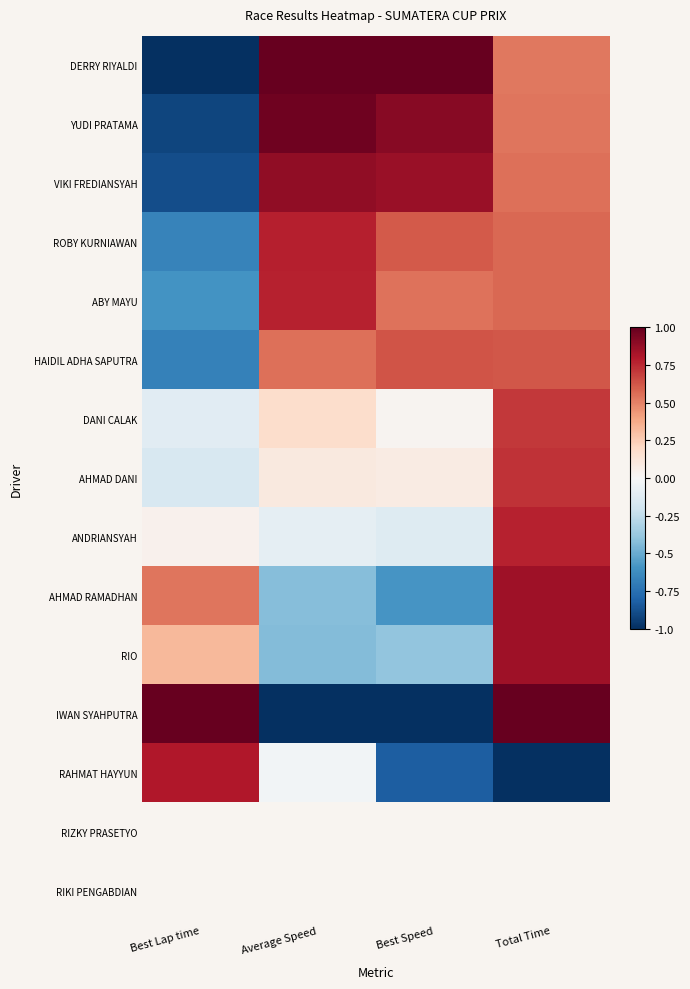

What is the sum of the ABY MAYU values at Best Speed and Best Lap time?

-0.1